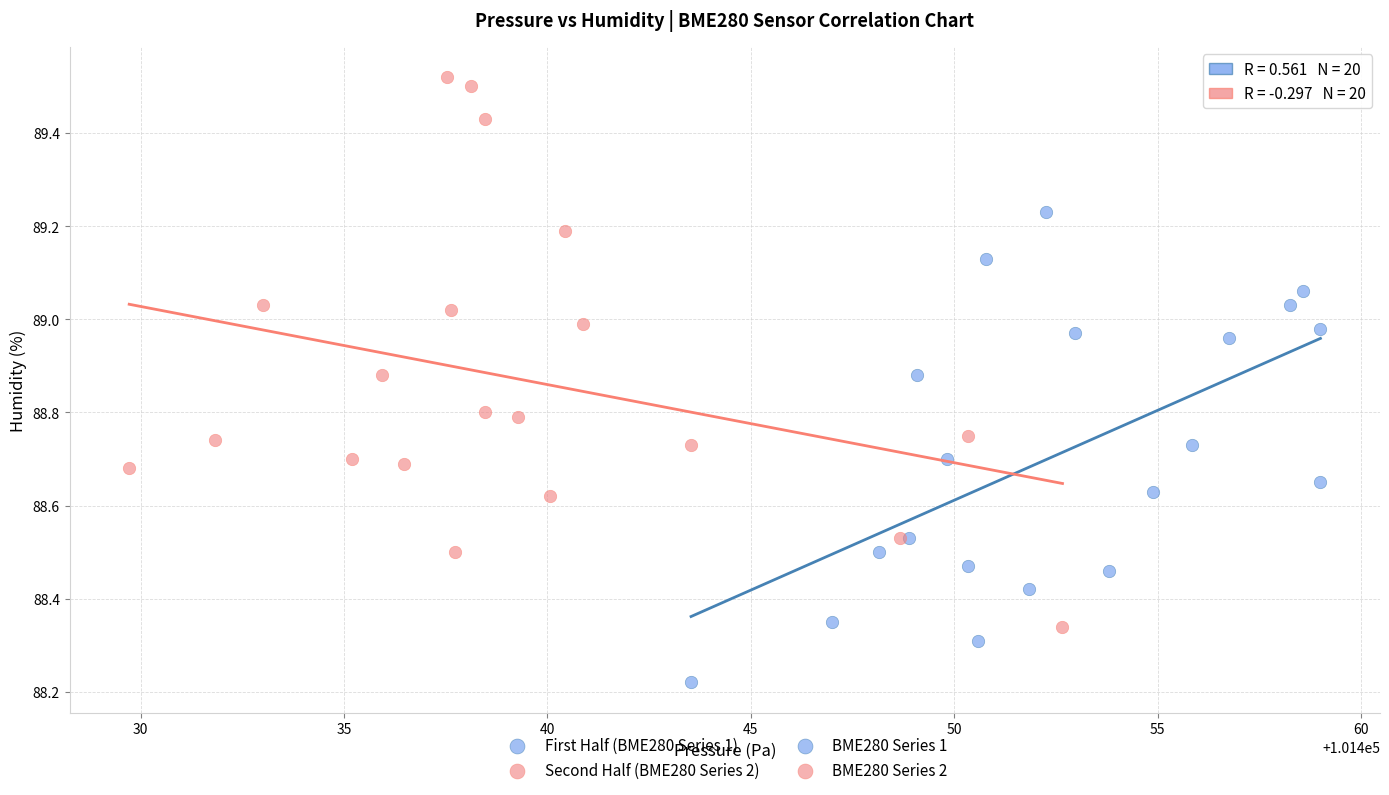

Which series has the widest spread of Y values?

Second Half (BME280 Series 2)